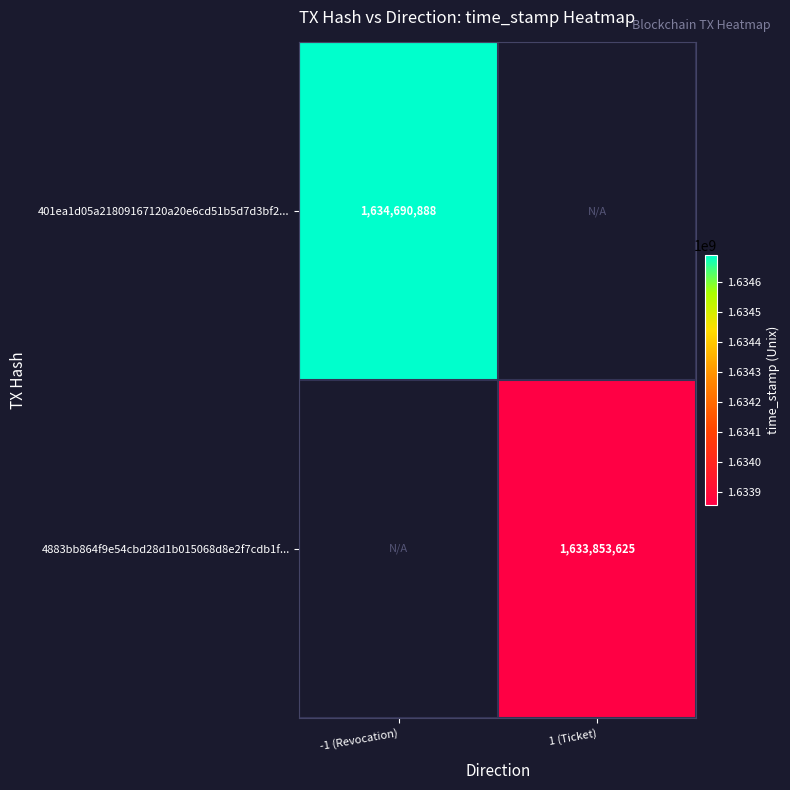

The value of 4883bb864f9e54cbd28d1b015068d8e2f7cdb1f... at 1 (Ticket) is 627403954. True or false?

False